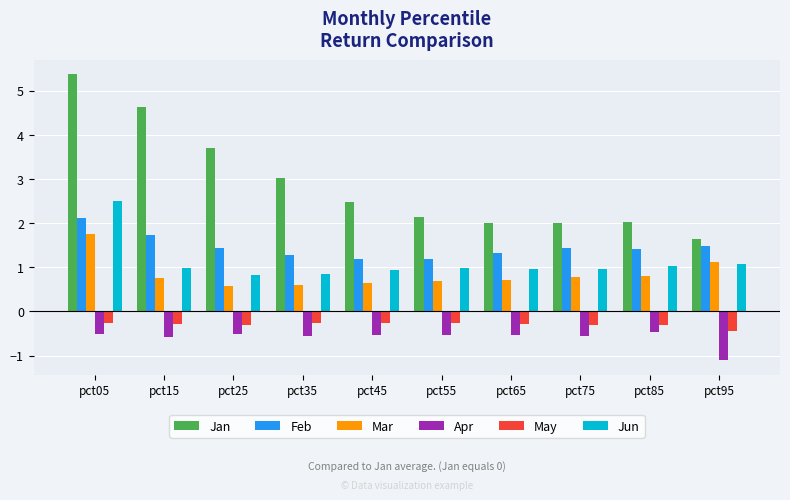

The value of Jan at pct45 is 2.5. True or false?

True